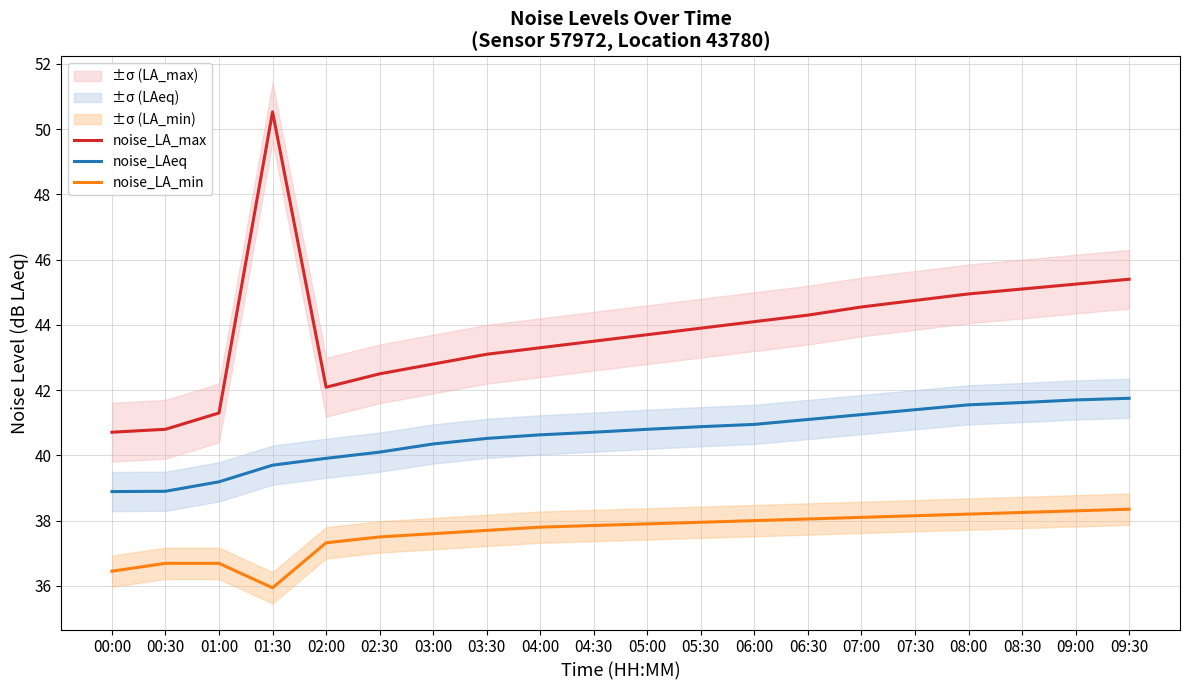

What is the label of the 8th point from the right?

06:00